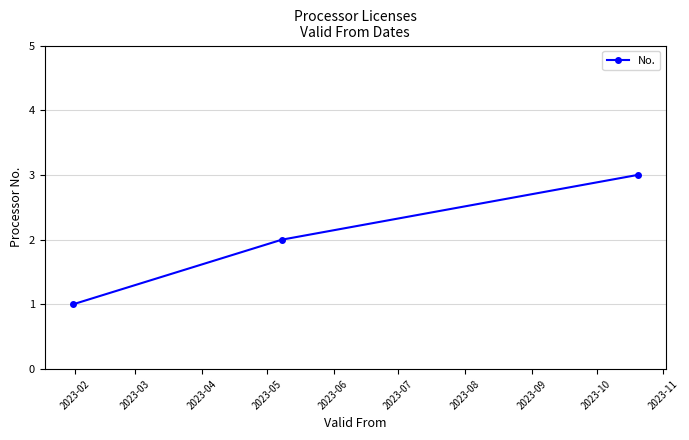

What is the maximum value shown in the chart?

3